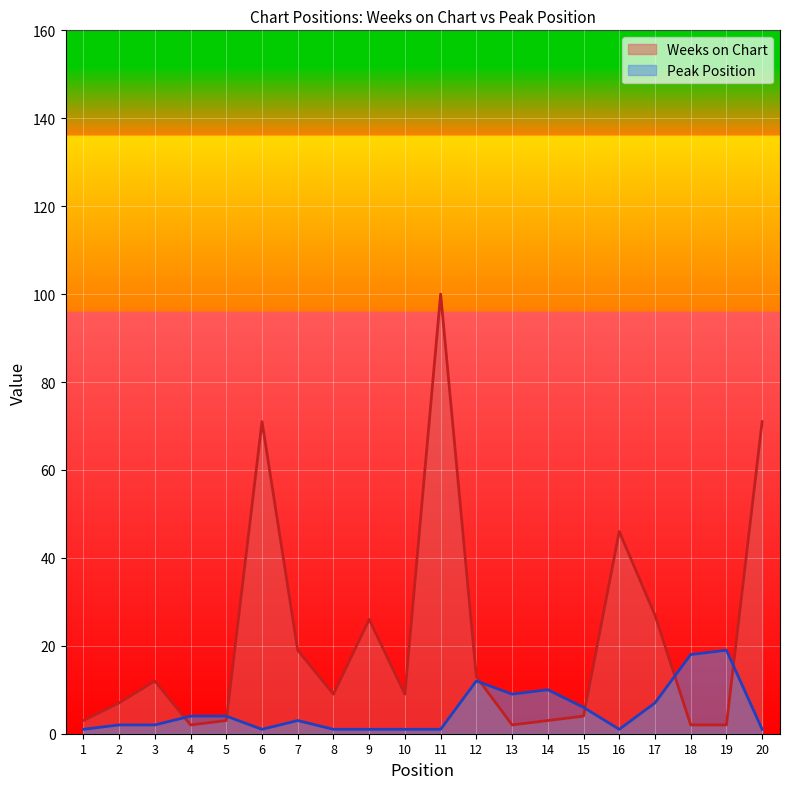

True or false: Peak Position has more than 0 points higher than both neighbors.

True